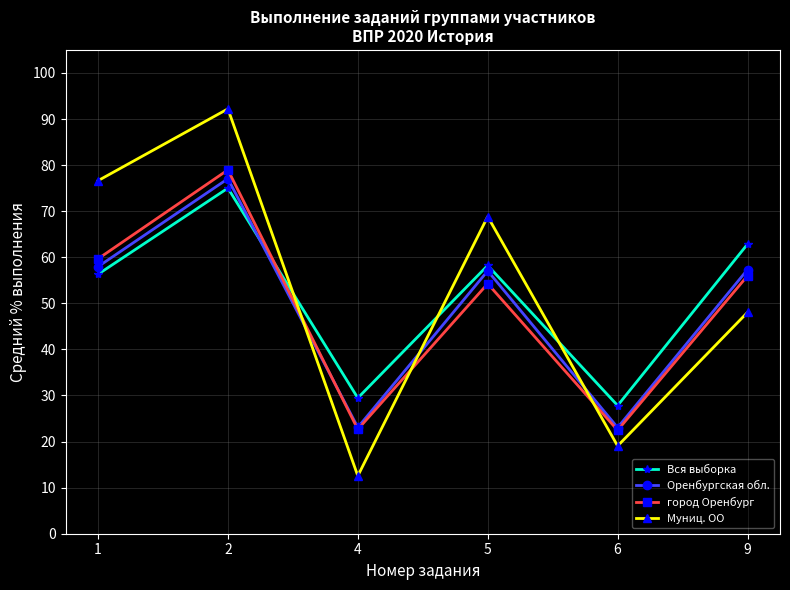

Is the value of Оренбургская обл. at 1 greater than the value of город Оренбург at 1?

No